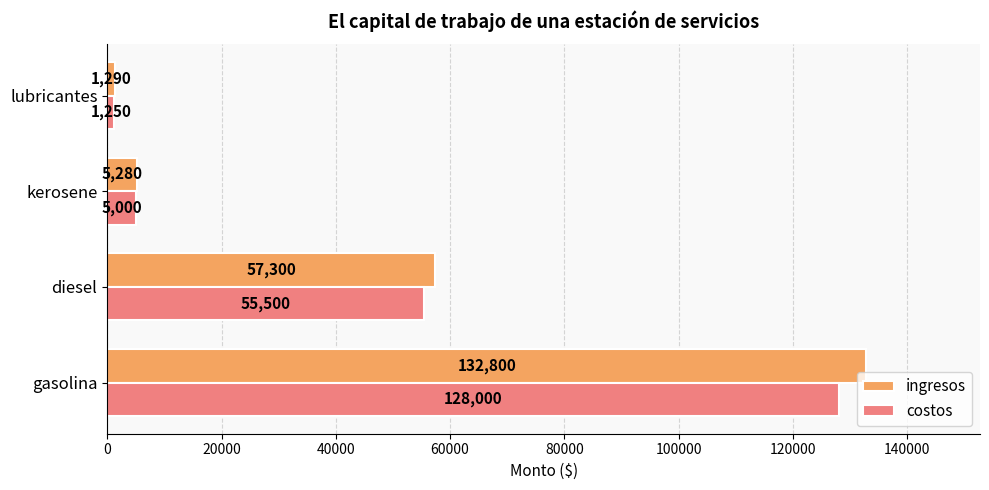

What are all the series names shown in the legend?

ingresos, costos